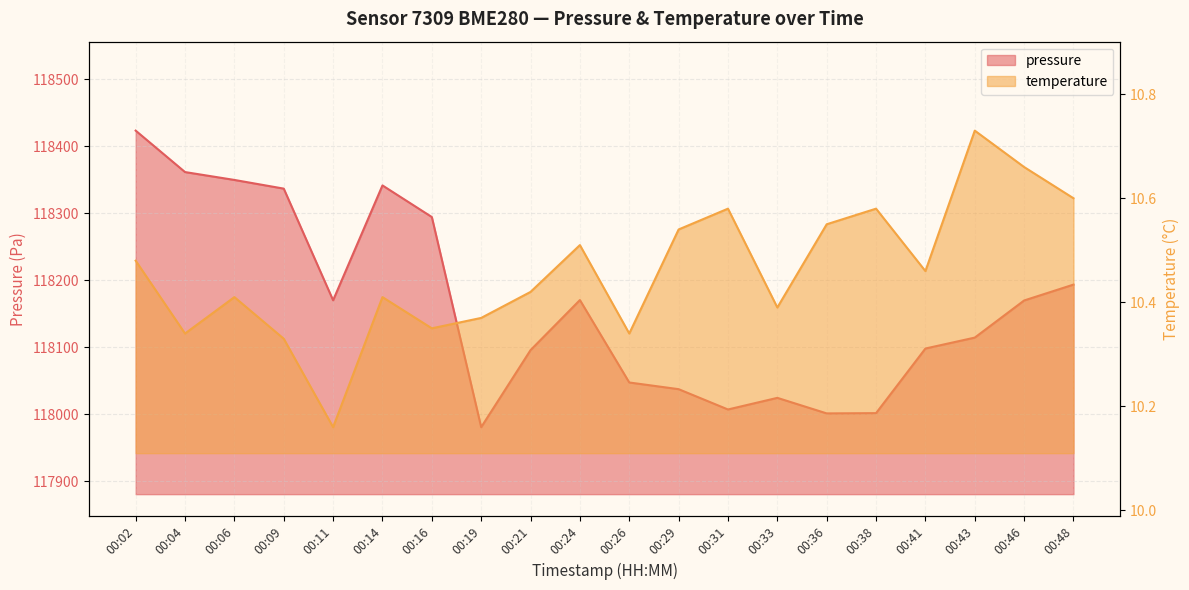

What are all the series names shown in the legend?

pressure, temperature